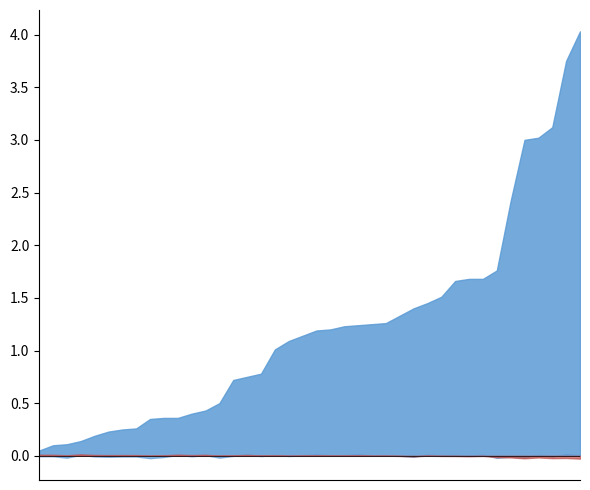

Where is the first local minimum for waterArea?

2